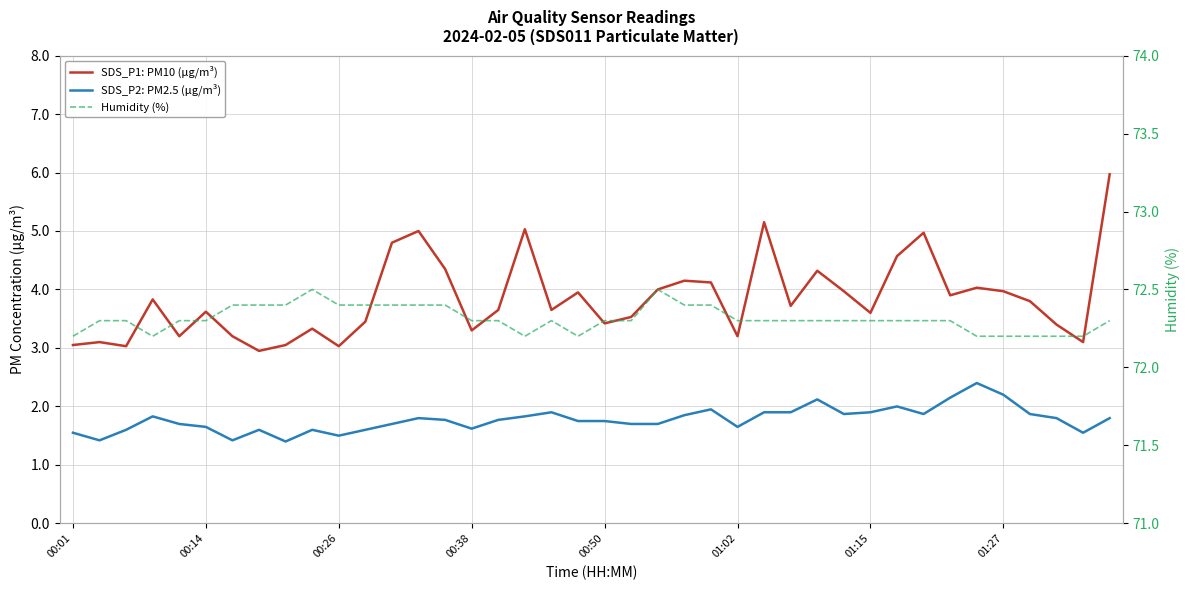

Reading left to right, transcribe all the data shown in this chart.

SDS_P1: PM10 (μg/m³): 3.0	3.1	3.0	3.8	3.2	3.6	3.2	3.0	3.0	3.3	3.0	3.5	4.8	5.0	4.3	3.3	3.6	5.0	3.6	4.0	3.4	3.5	4.0	4.2	4.1	3.2	5.2	3.7	4.3	4.0	3.6	4.6	5.0	3.9	4.0	4.0	3.8	3.4	3.1	6.0
SDS_P2: PM2.5 (μg/m³): 1.6	1.4	1.6	1.8	1.7	1.6	1.4	1.6	1.4	1.6	1.5	1.6	1.7	1.8	1.8	1.6	1.8	1.8	1.9	1.8	1.8	1.7	1.7	1.9	1.9	1.6	1.9	1.9	2.1	1.9	1.9	2.0	1.9	2.1	2.4	2.2	1.9	1.8	1.6	1.8
Humidity (%): 72.2	72.3	72.3	72.2	72.3	72.3	72.4	72.4	72.4	72.5	72.4	72.4	72.4	72.4	72.4	72.3	72.3	72.2	72.3	72.2	72.3	72.3	72.5	72.4	72.4	72.3	72.3	72.3	72.3	72.3	72.3	72.3	72.3	72.3	72.2	72.2	72.2	72.2	72.2	72.3